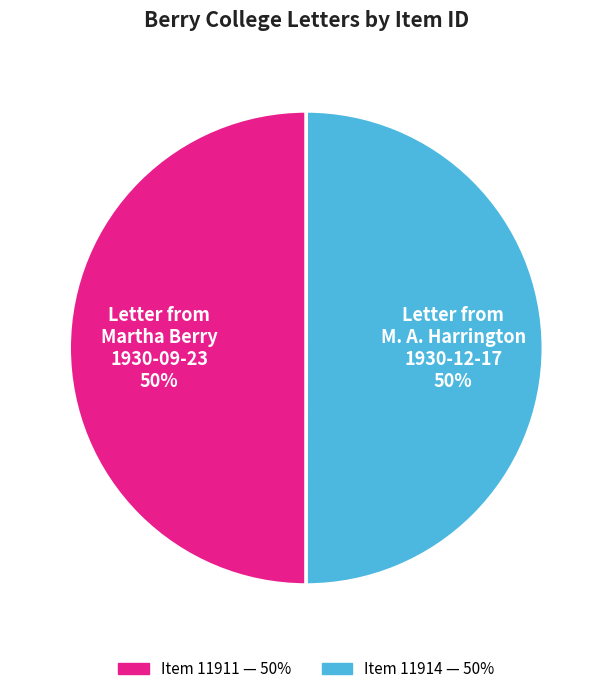

To the nearest percent, what portion does Letter from Martha Berry 1930-09-23 represent?

50%